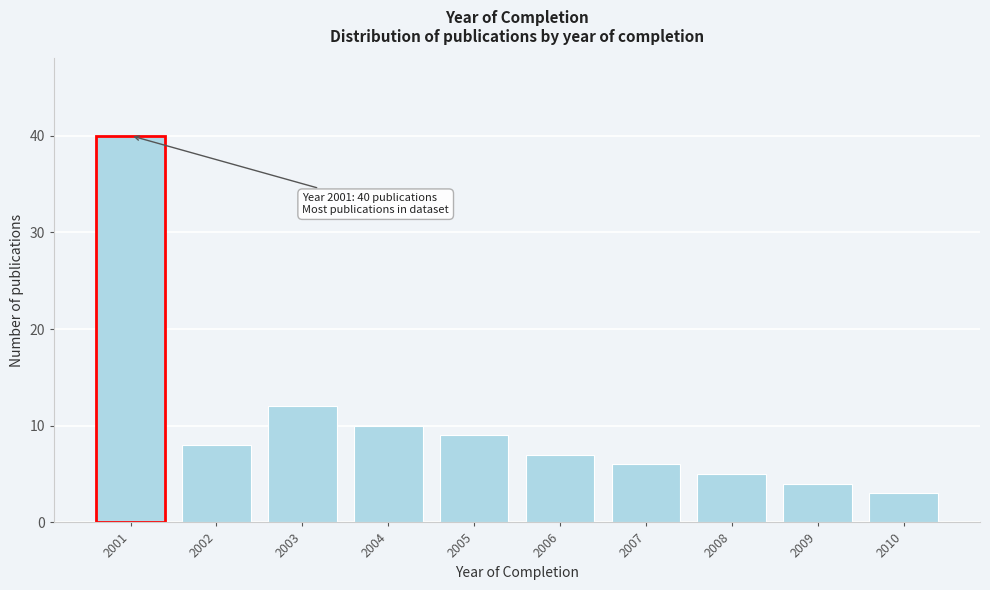

Reading left to right, list all the values displayed in this chart.

2001=40	2002=8	2003=12	2004=10	2005=9	2006=7	2007=6	2008=5	2009=4	2010=3